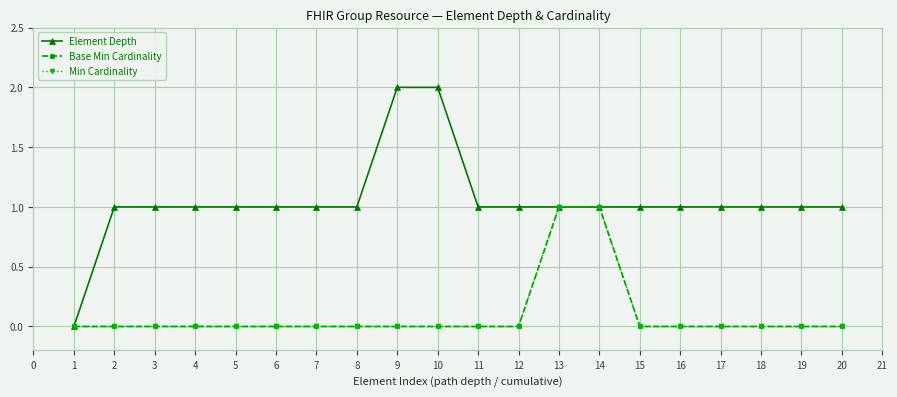

What is the sum of all Base Min Cardinality values?

2